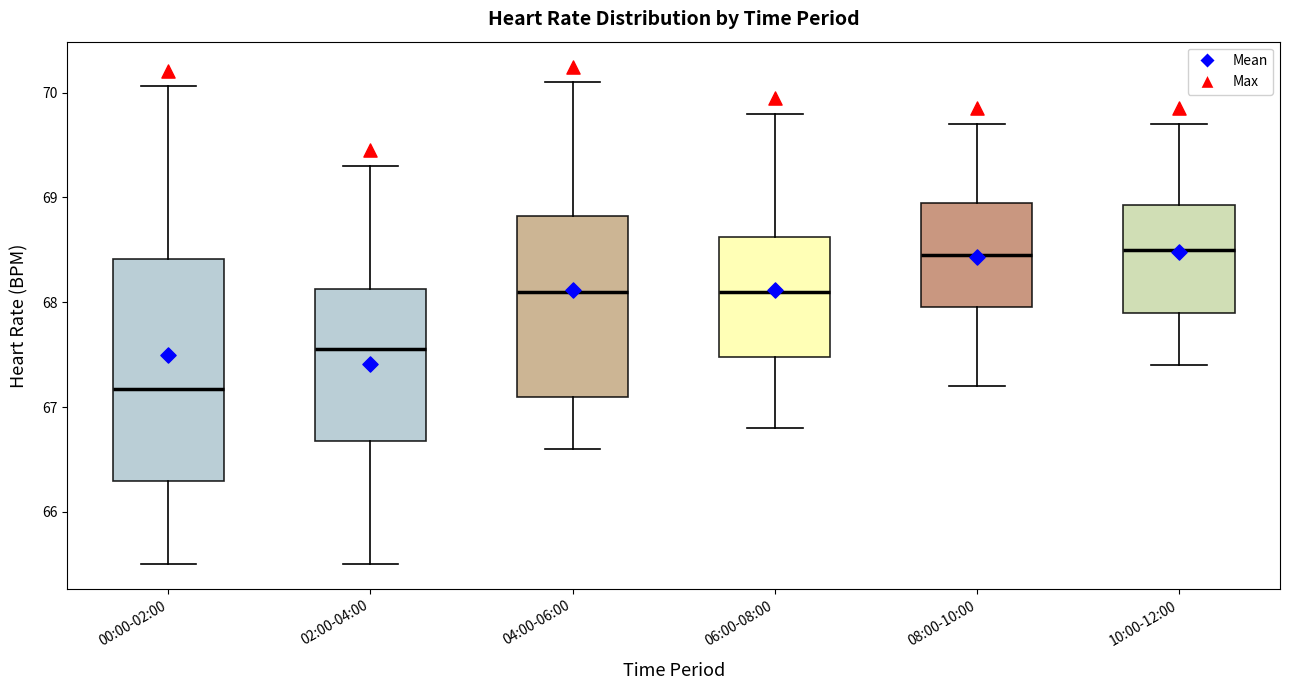

Where does the upper whisker of the box for 08:00-10:00 end on the y-axis? The values are not printed on the chart, so give them approximately, as read against the axis.

69.7